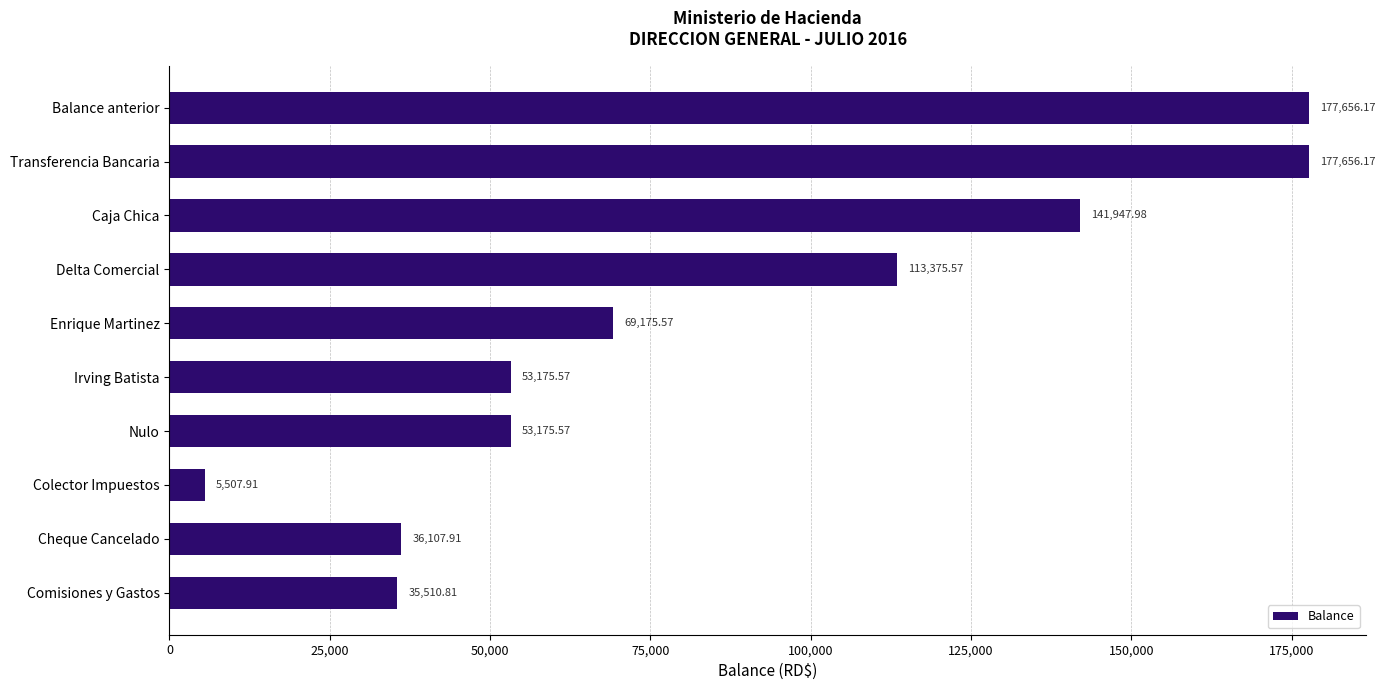

At which label is the value closest to 91582?

Delta Comercial